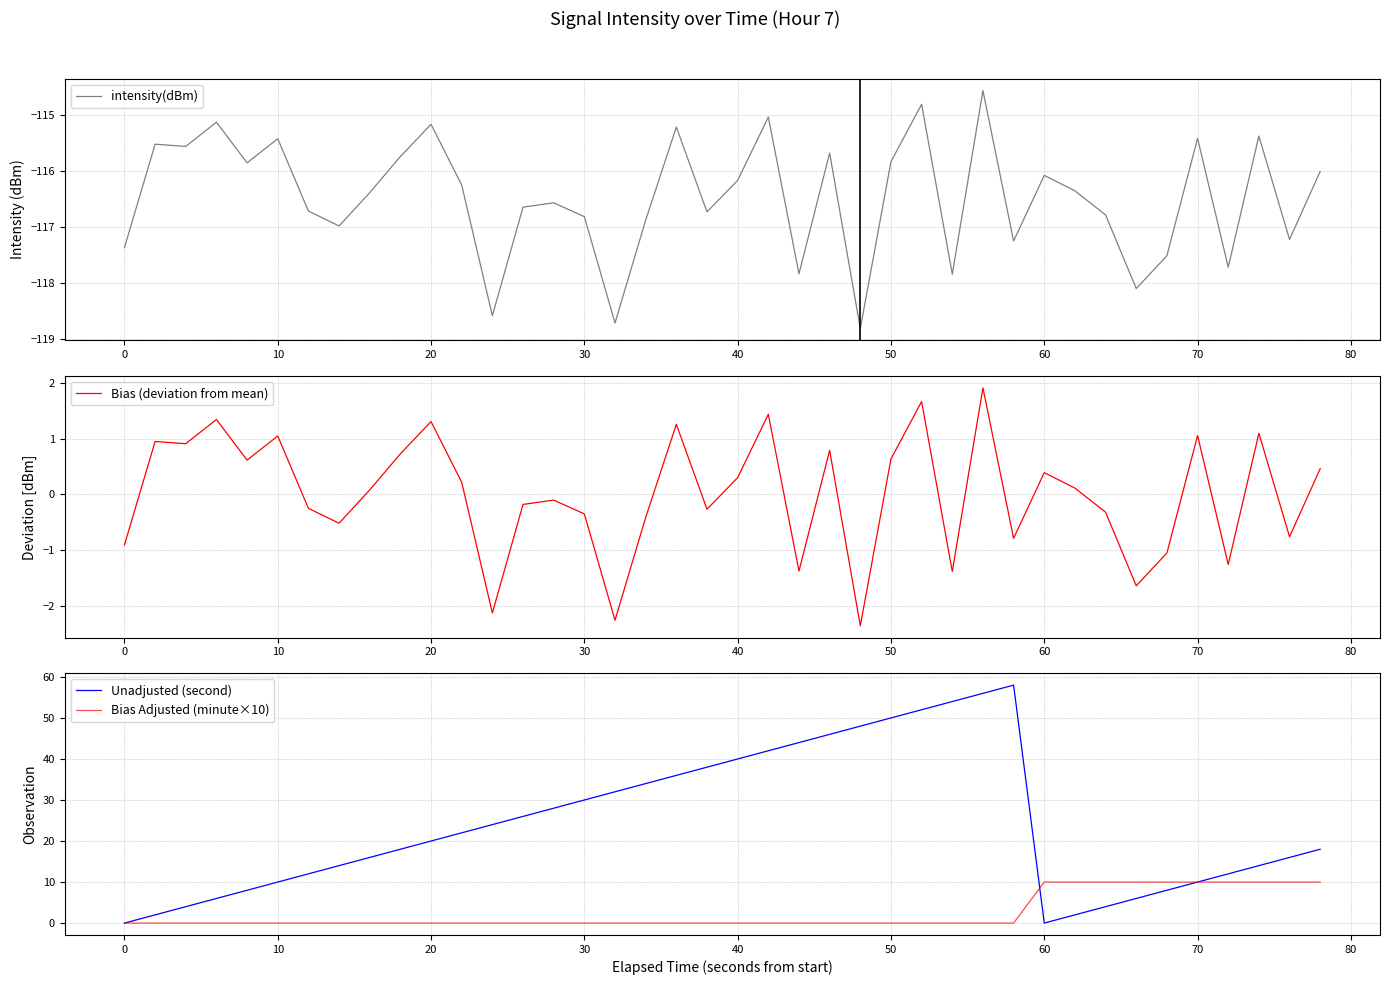

How many positive values does the Bias (deviation from mean) series have?

21